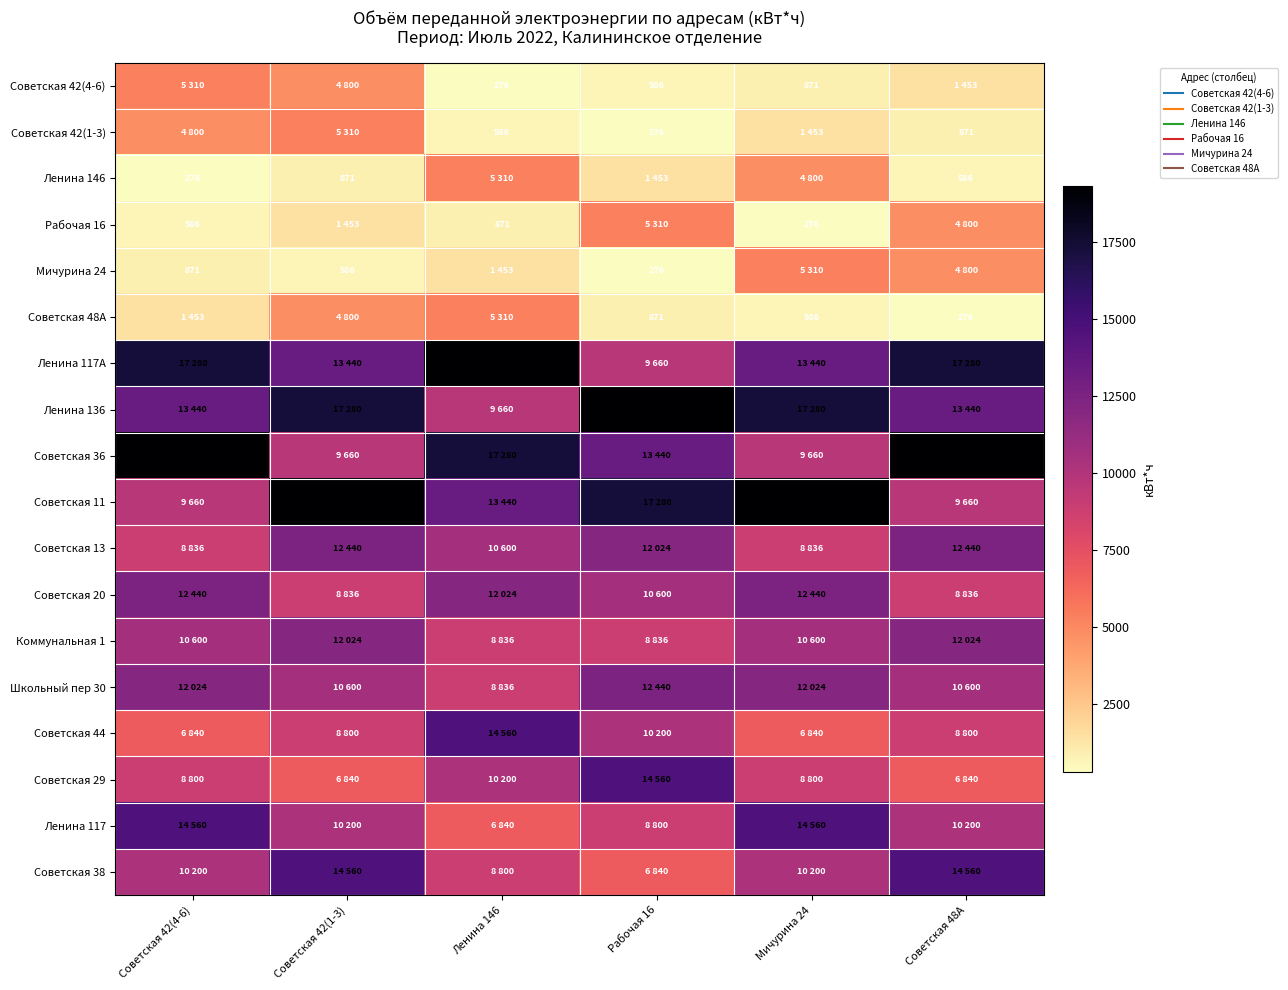

What is the approximate value of Советская 42(1-3) at Мичурина 24, to the nearest 10?

1450